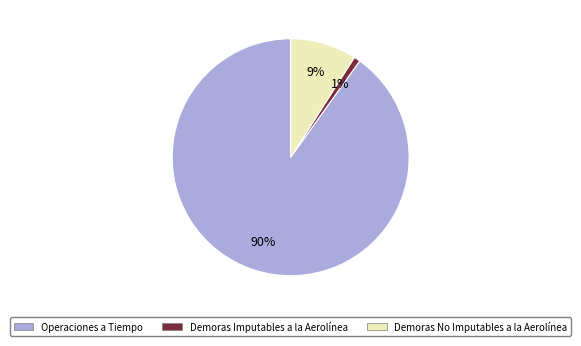

How many segments does this pie chart have?

3